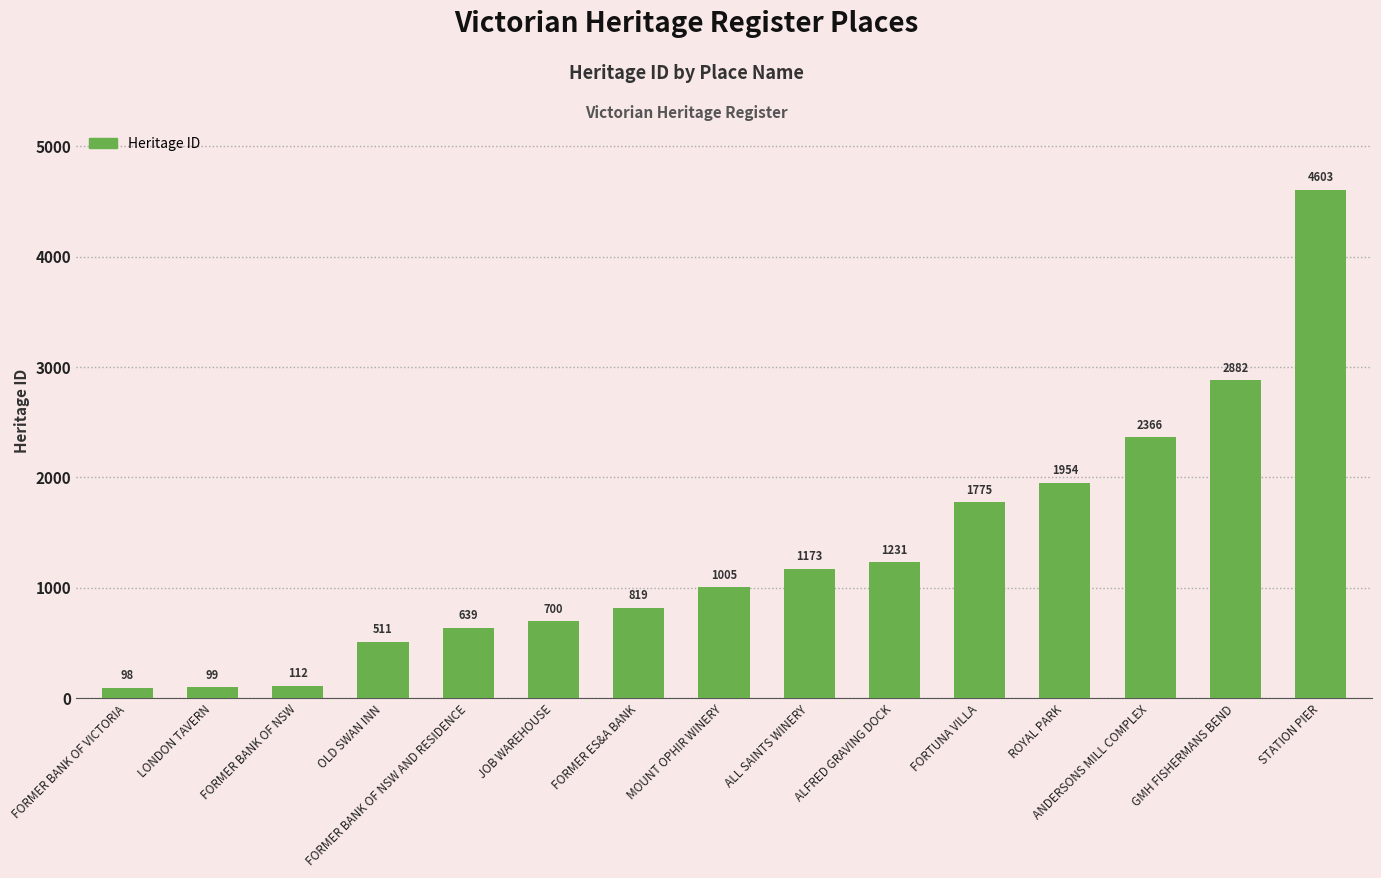

Reading left to right, list all the values displayed in this chart.

98	99	112	511	639	700	819	1005	1173	1231	1775	1954	2366	2882	4603